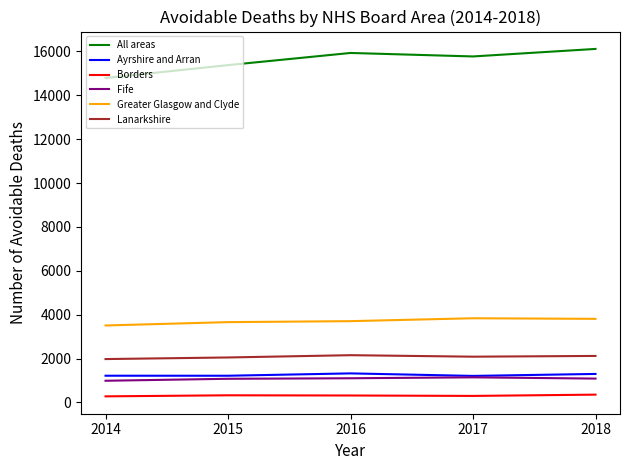

What is the maximum value for Ayrshire and Arran?

1322